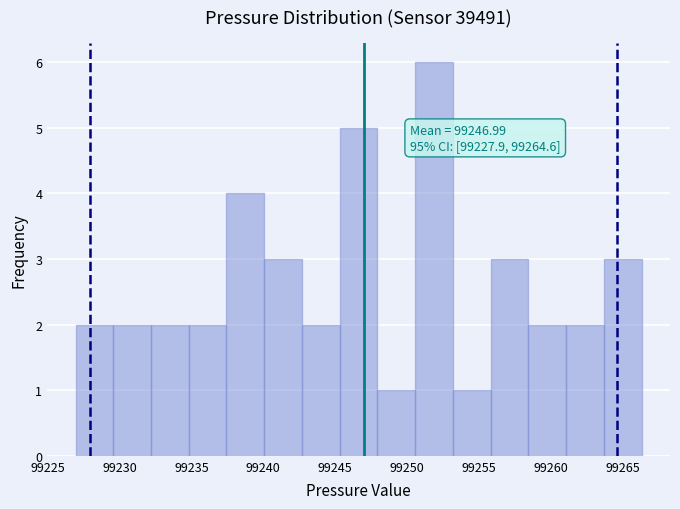

Which range on the x-axis has the tallest bar?

99250.5 to 99253.0